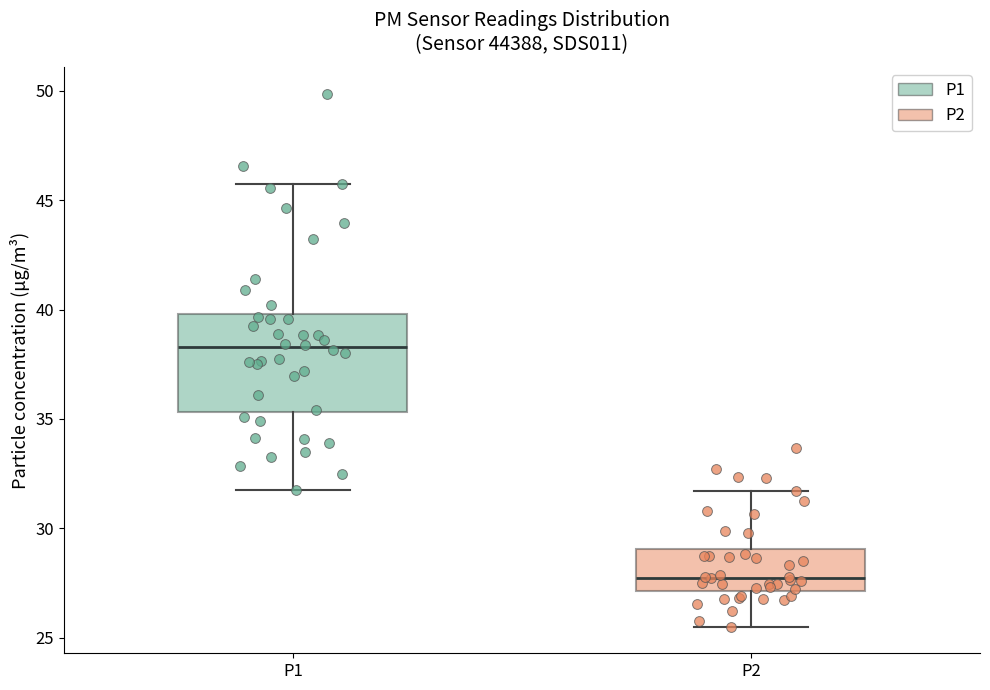

Which box has the highest median line?

P1